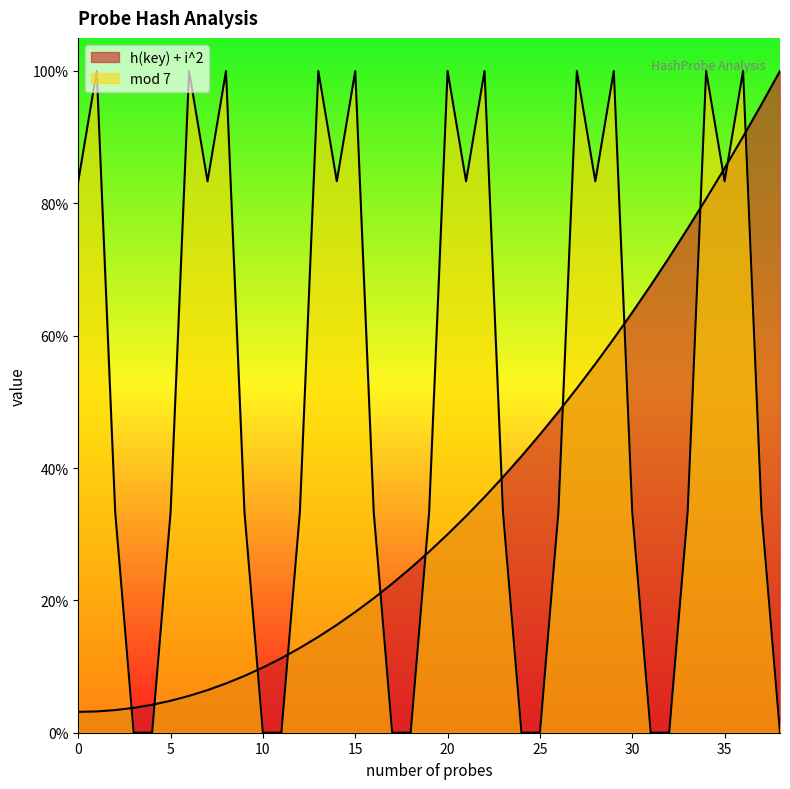

The value of h(key) + i^2 at 0 is 0.0. True or false?

False